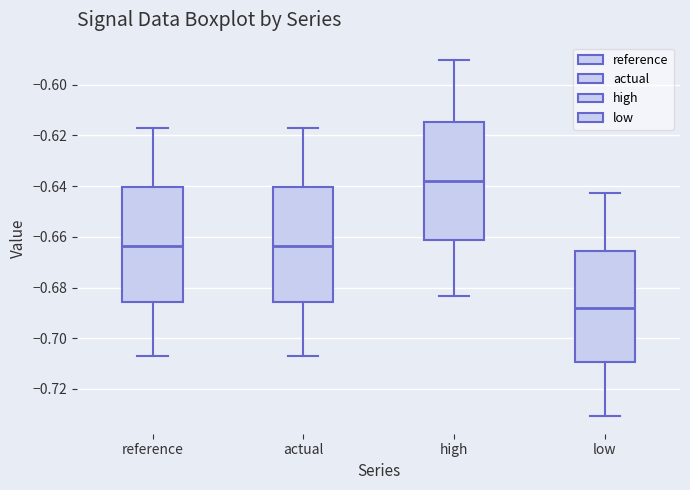

Which box's median line is the highest?

high